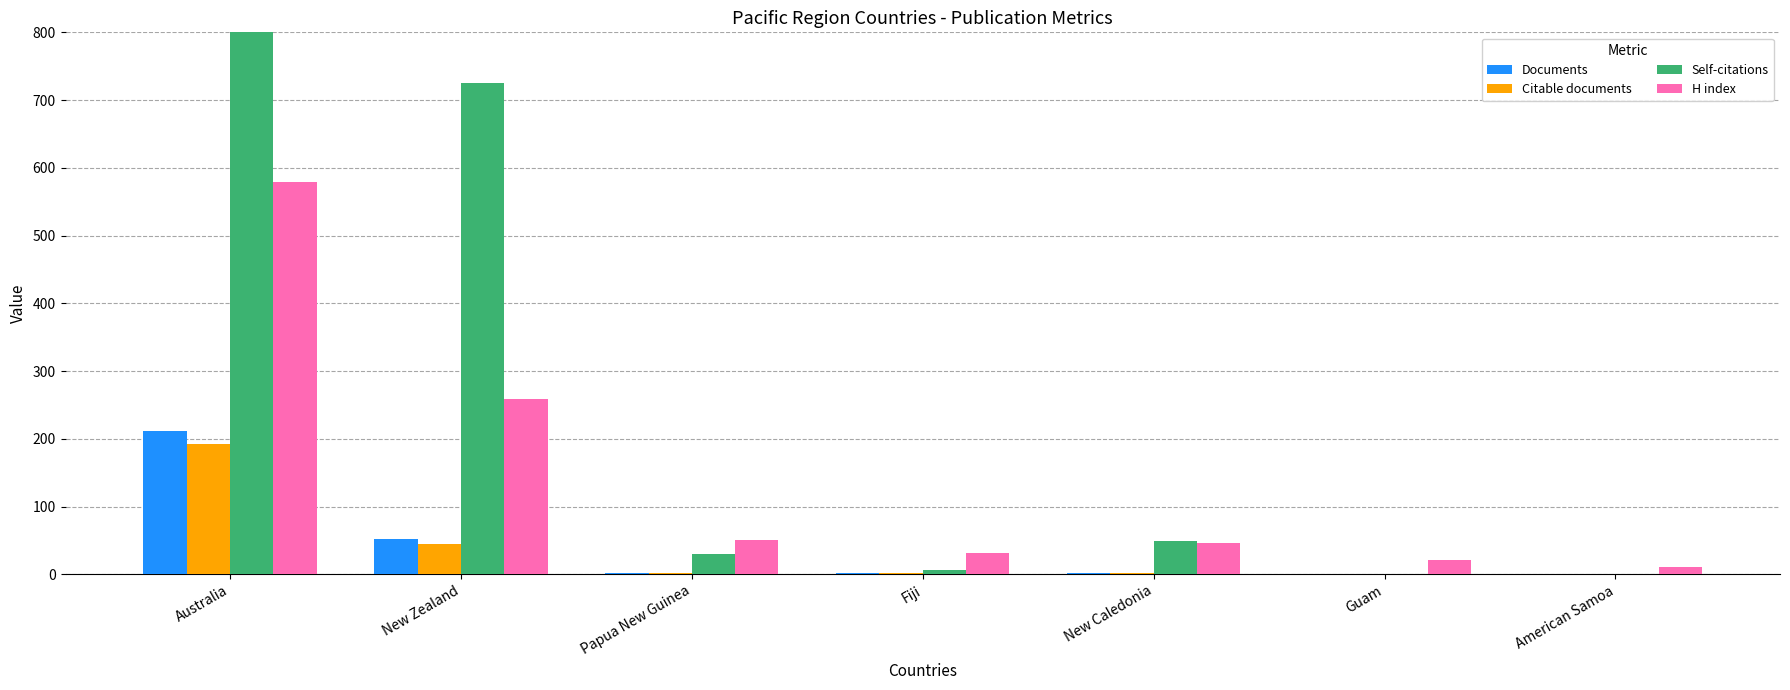

What are all the series names shown in the legend?

Documents, Citable documents, Self-citations, H index